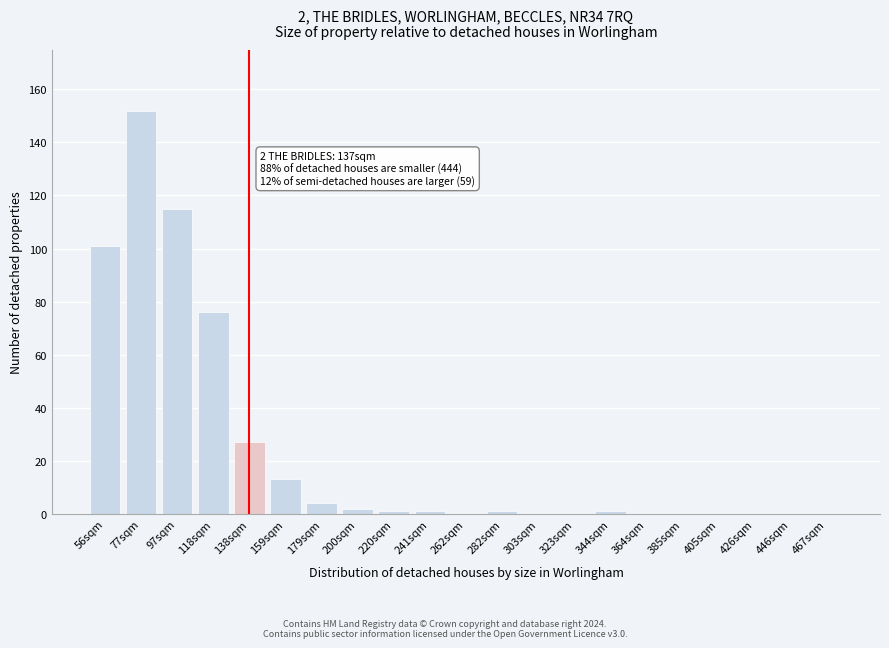

Reading left to right, list all the values displayed in this chart.

56sqm=101	77sqm=152	97sqm=115	118sqm=76	138sqm=27	159sqm=13	179sqm=4	200sqm=2	220sqm=1	241sqm=1	262sqm=0	282sqm=1	303sqm=0	323sqm=0	344sqm=1	364sqm=0	385sqm=0	405sqm=0	426sqm=0	446sqm=0	467sqm=0